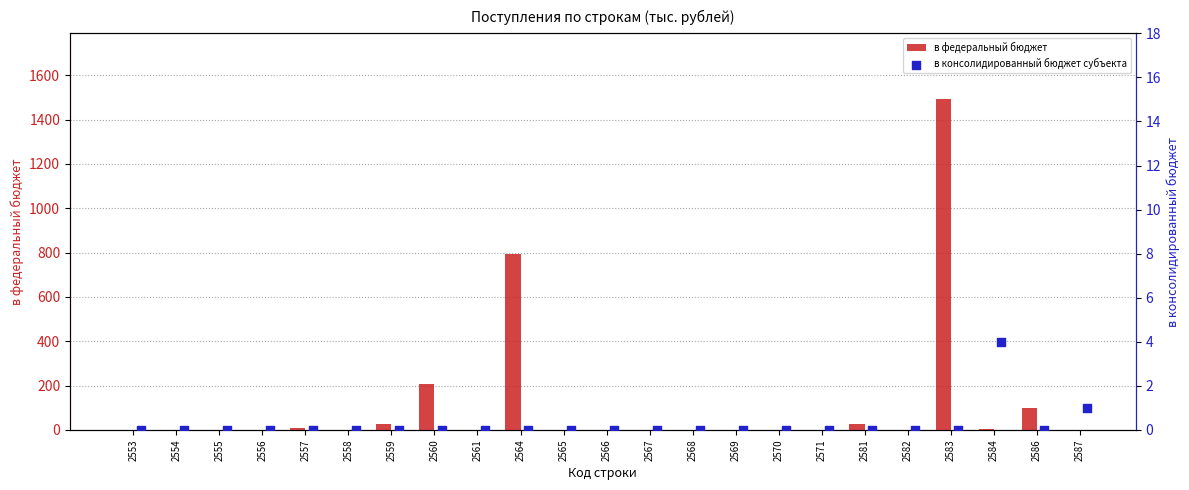

Is it true that в федеральный бюджет equals -528 at 2555?

False